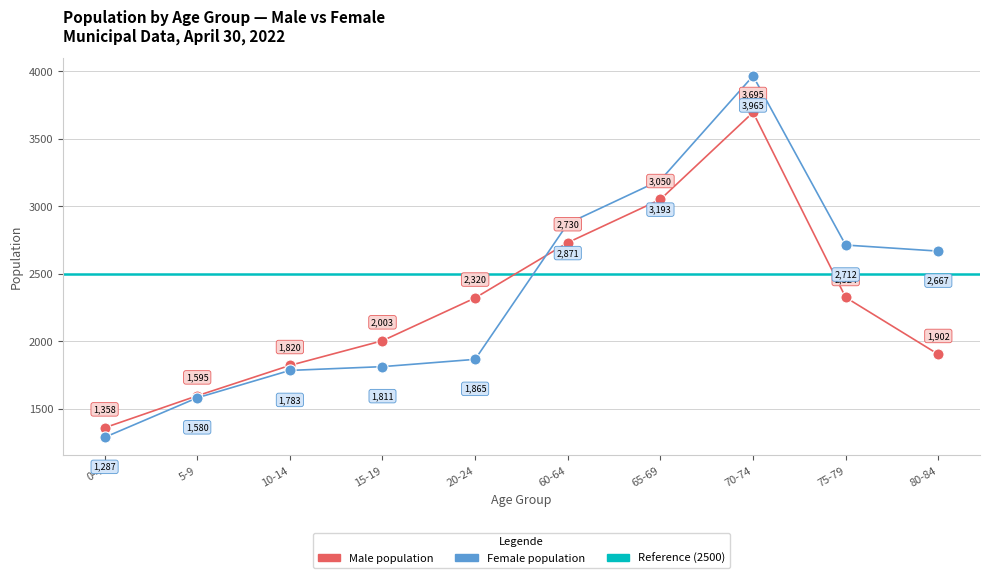

What is the smallest value displayed?

1287